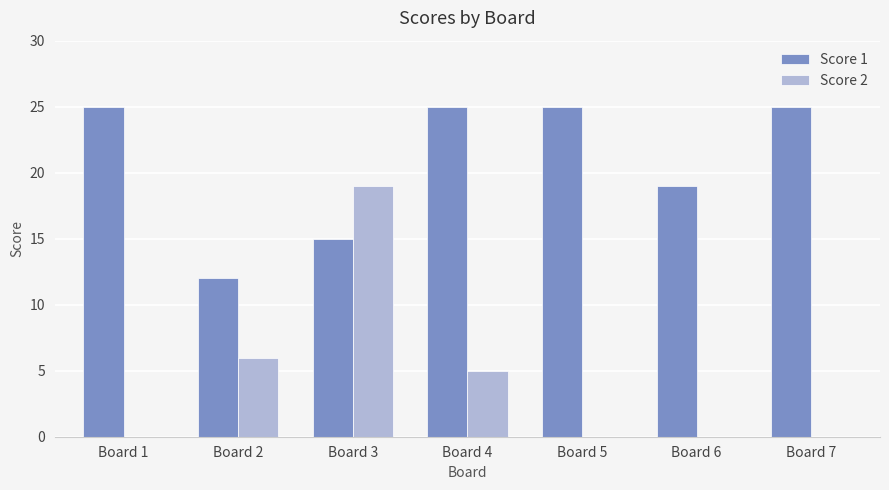

What are all the series names shown in the legend?

Score 1, Score 2